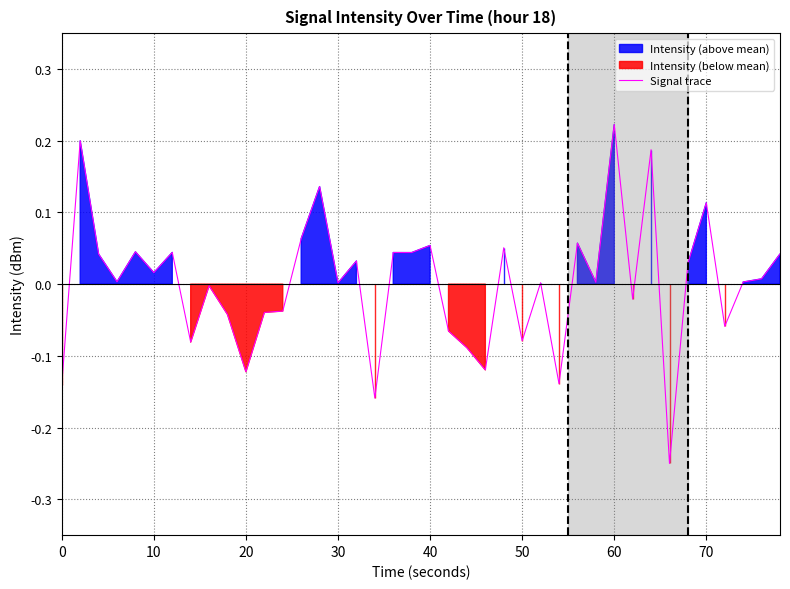

Does the chart display data point markers on the line(s)?

No